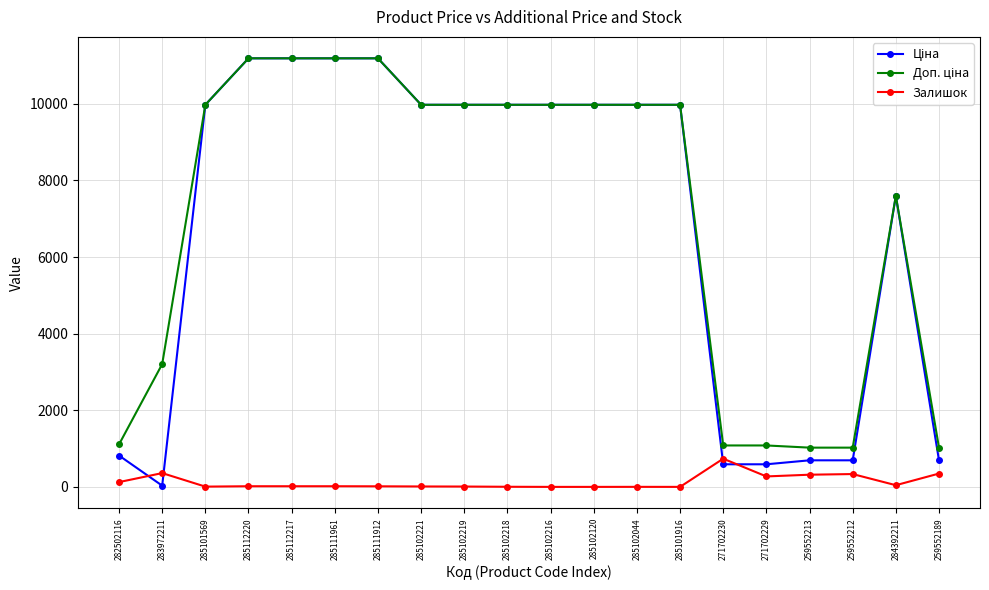

At how many categories does at least one series exceed 3632?

13